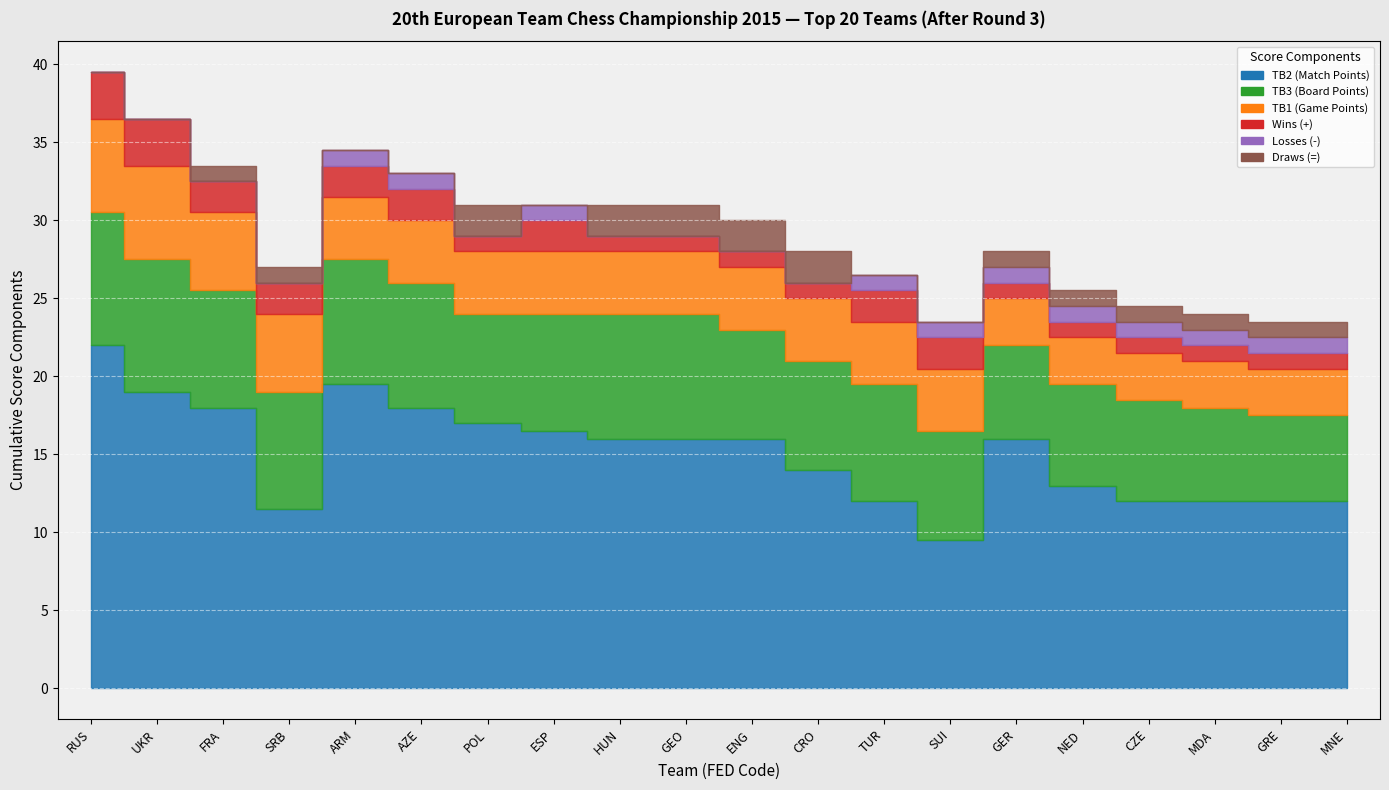

What is the lowest value of the TB3 (Board Points) series?

5.5